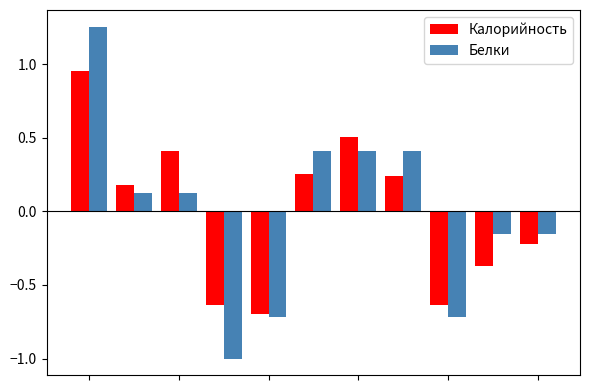

What is the difference between the maximum and minimum values in the Белки series?

2.3